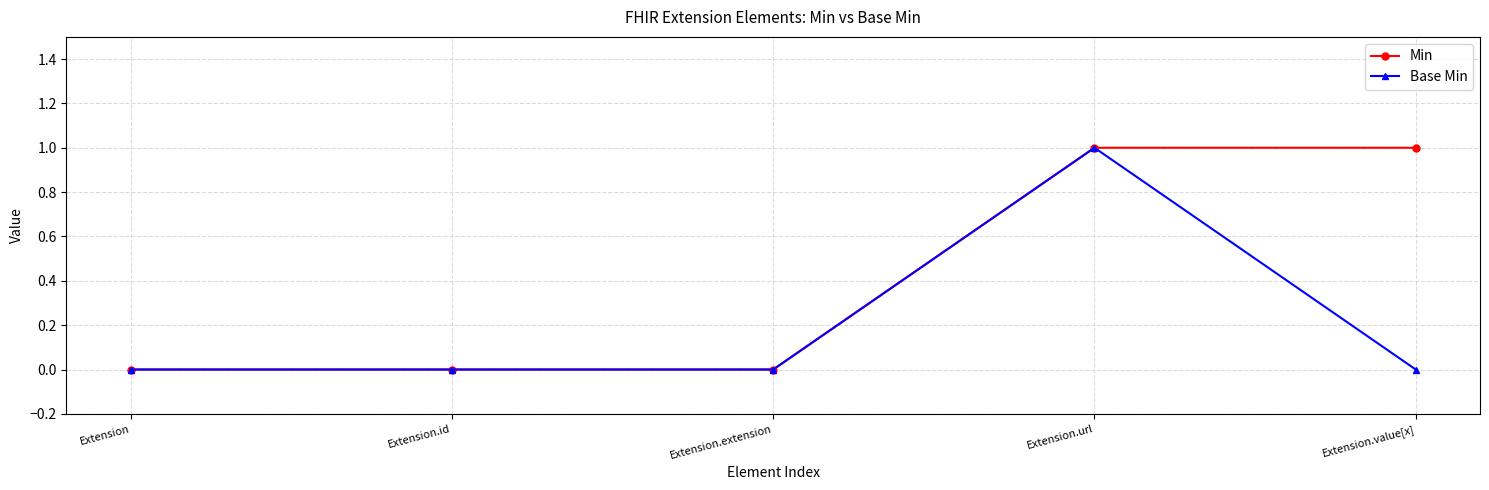

At Extension.value[x], list the series in order from smallest to largest.

Base Min, Min